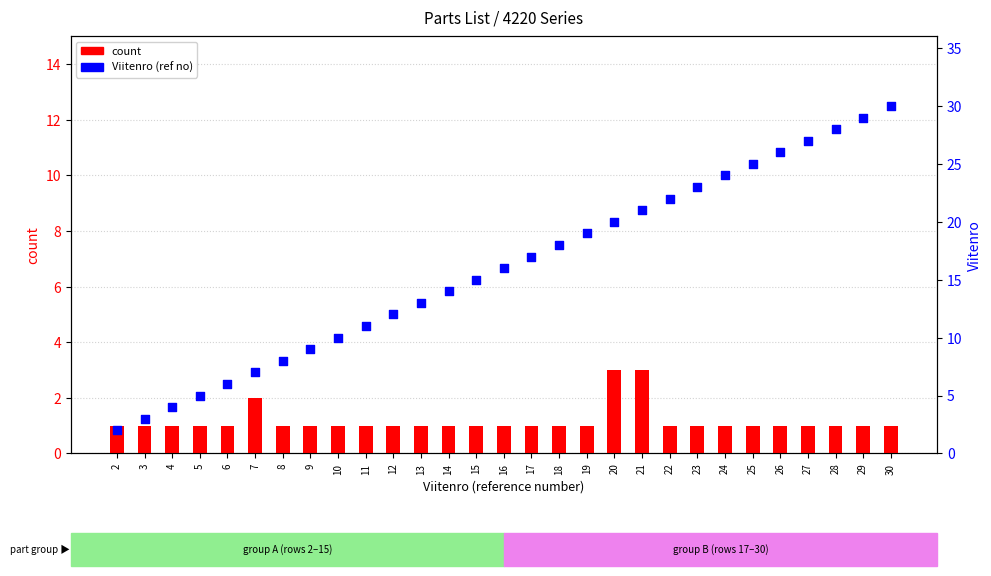

Which series contains the lowest Y value?

count